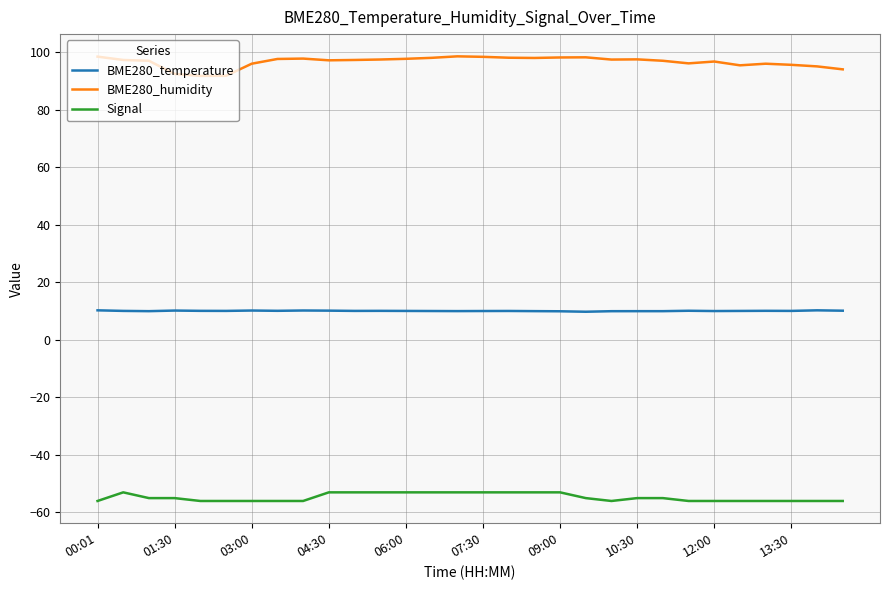

True or false: BME280_humidity has more than 2 interior local peaks.

True